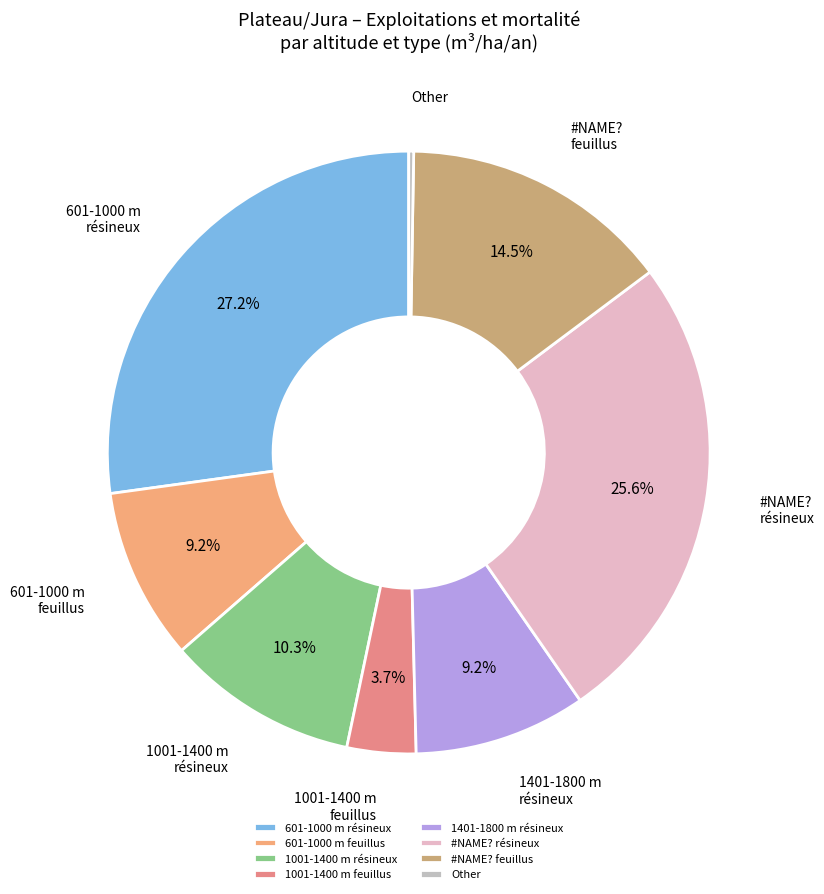

Is #NAME? feuillus the majority of the pie?

No